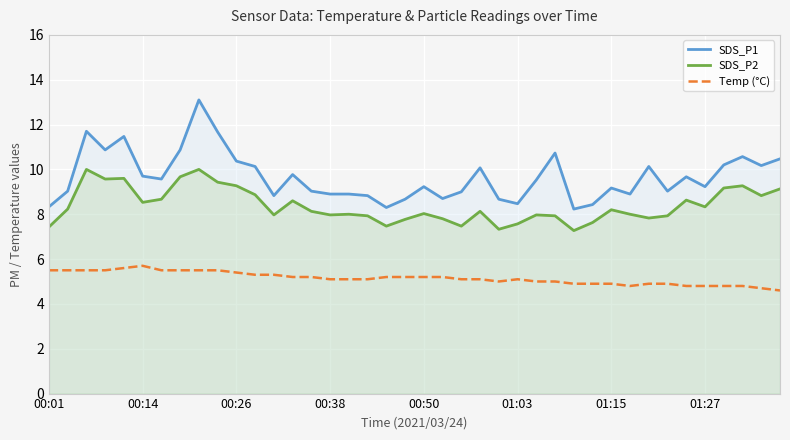

At which category is the sum across all series the highest?

8